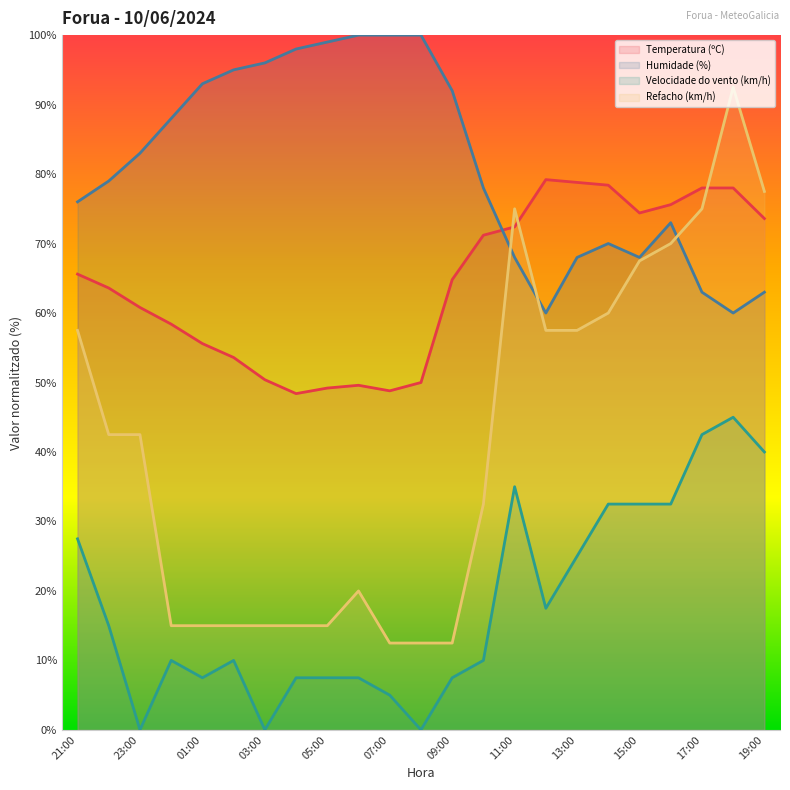

Is this an area chart (filled region under the line)?

No